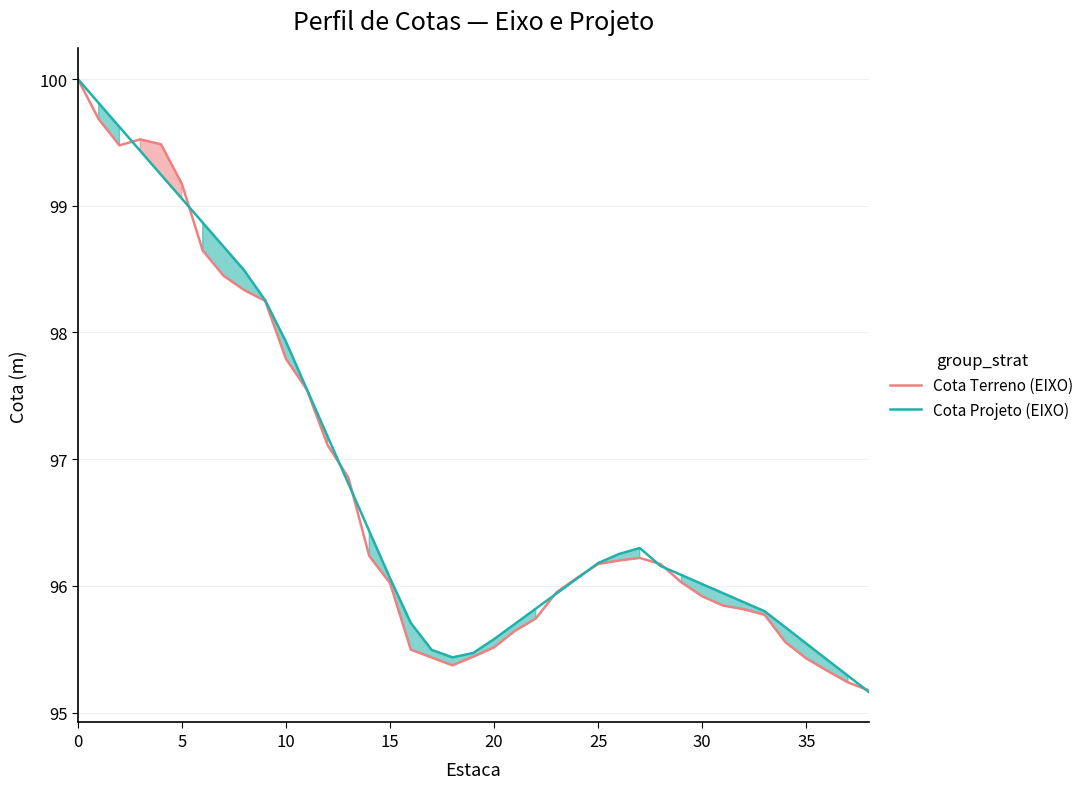

What is the total value across all series at 18?

190.8